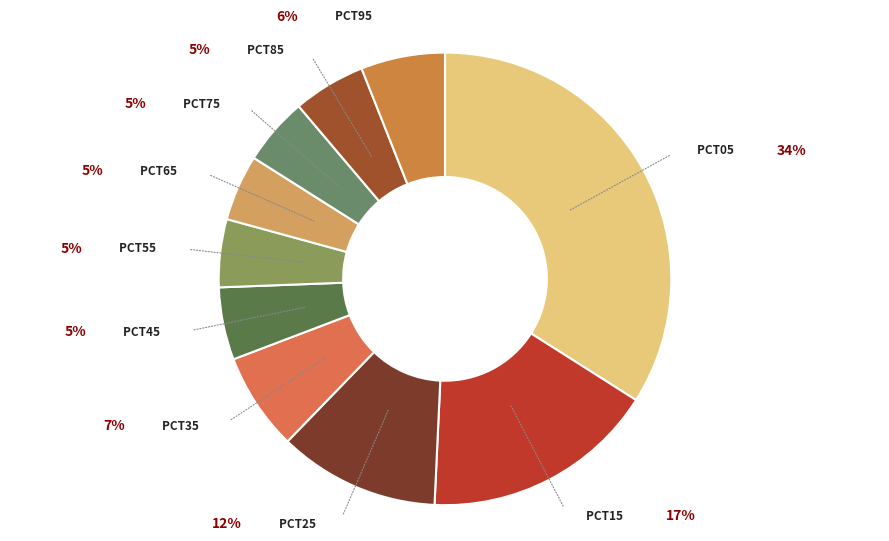

Which slice is the largest?

pct05